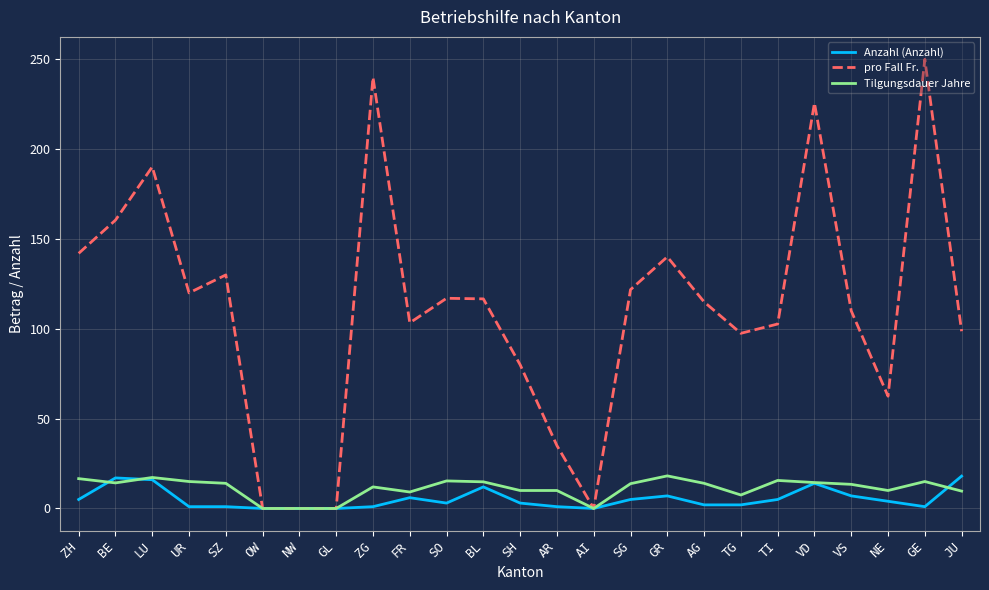

Is the value of Anzahl (Anzahl) at TG greater than the value of Tilgungsdauer Jahre at VS?

No